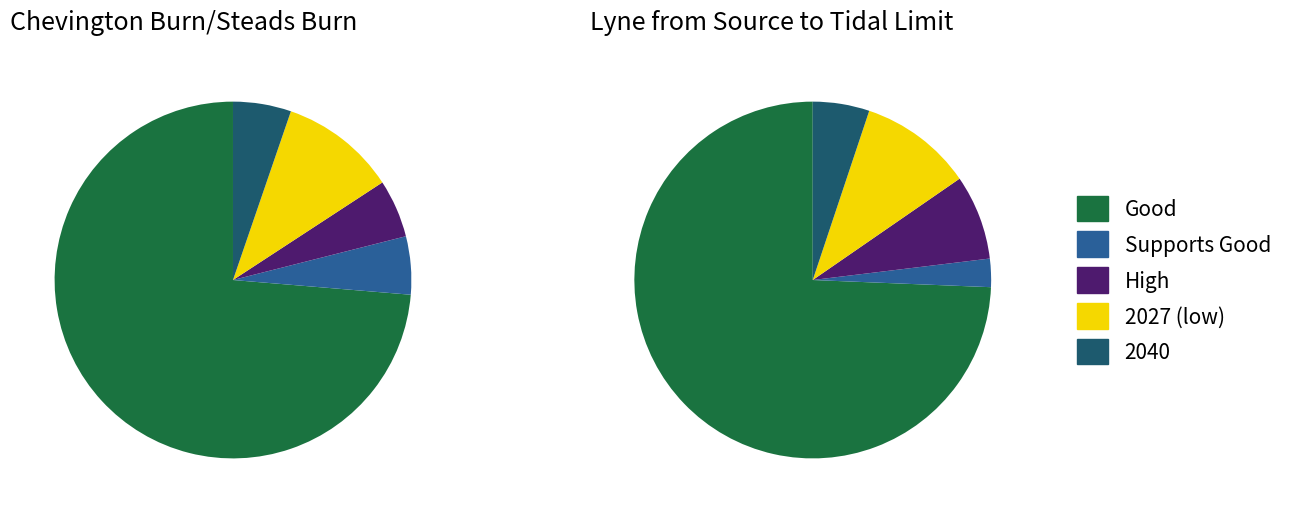

Do Lyne from Source to Tidal Limit and Chevington Burn/Steads Burn together represent more than half of the pie?

Yes